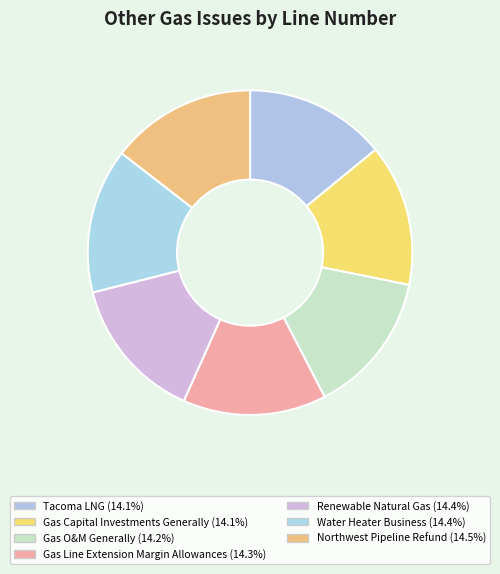

Rank the categories by value from lowest to highest.

Tacoma LNG, Gas Capital Investments Generally, Gas O&M Generally, Gas Line Extension Margin Allowances, Renewable Natural Gas, Water Heater Business, Northwest Pipeline Refund